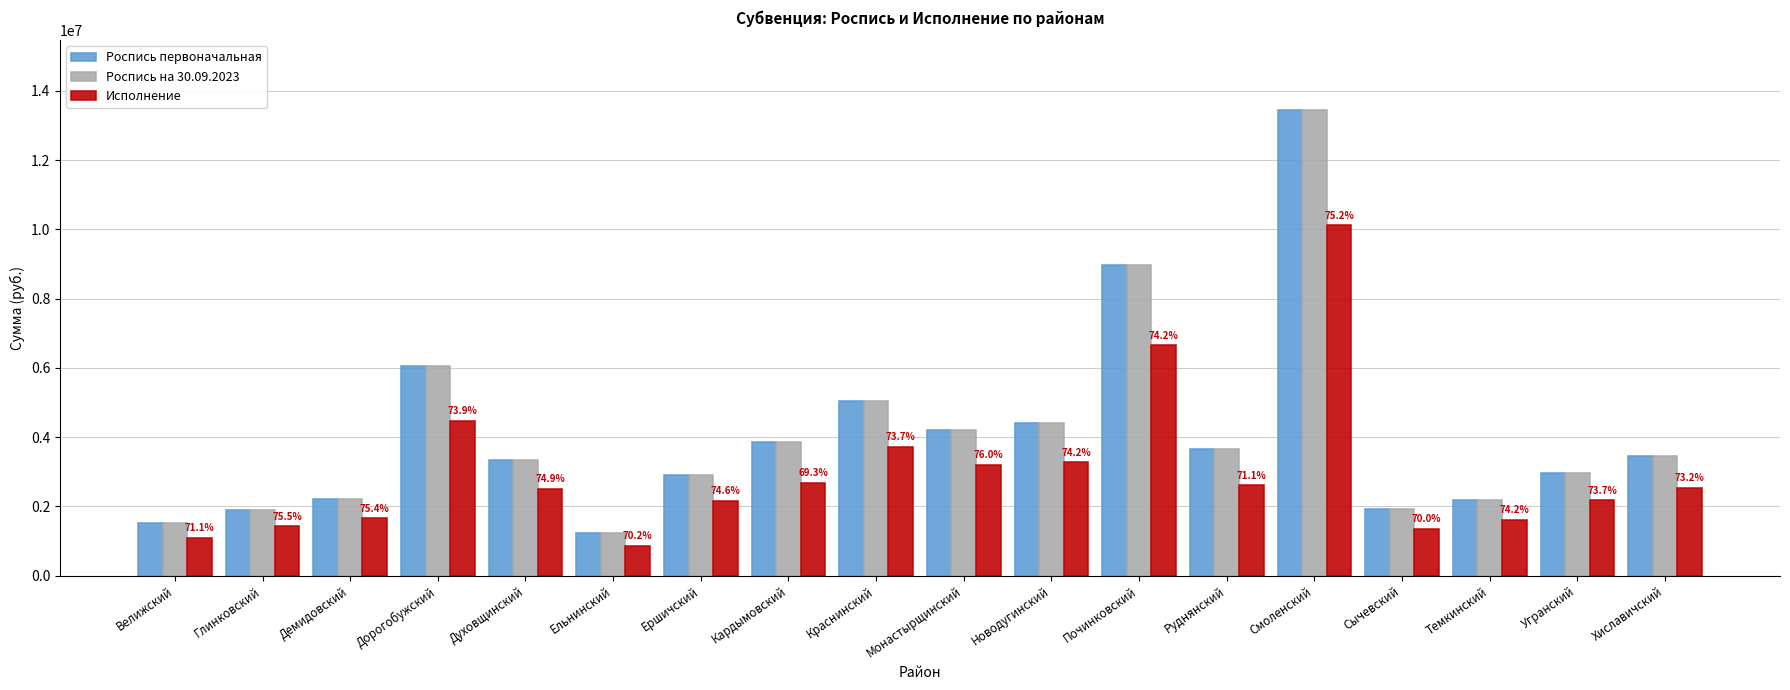

The value of Роспись первоначальная at Монастырщинский is 1097149.6. True or false?

False